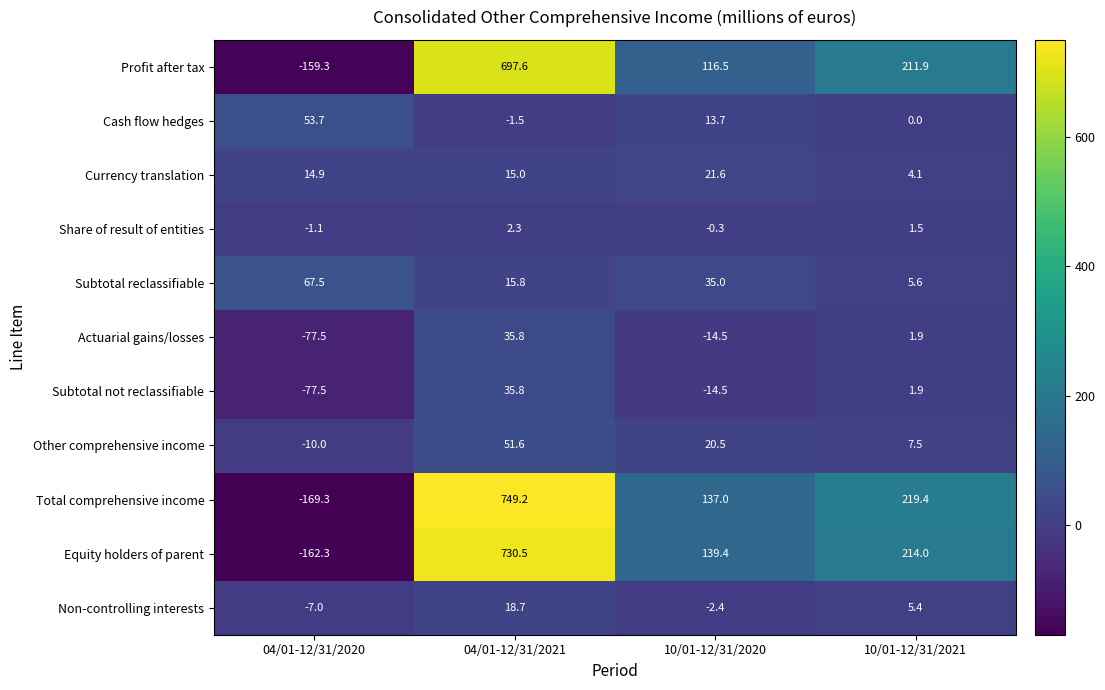

What is the sum of all Subtotal not reclassifiable values?

-54.3